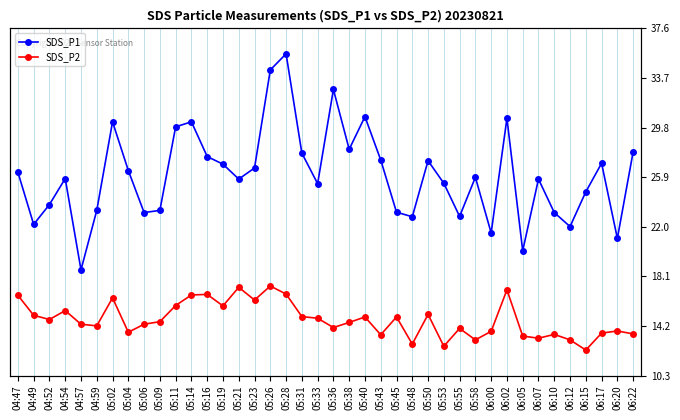

What position from the left is 05:38?

22